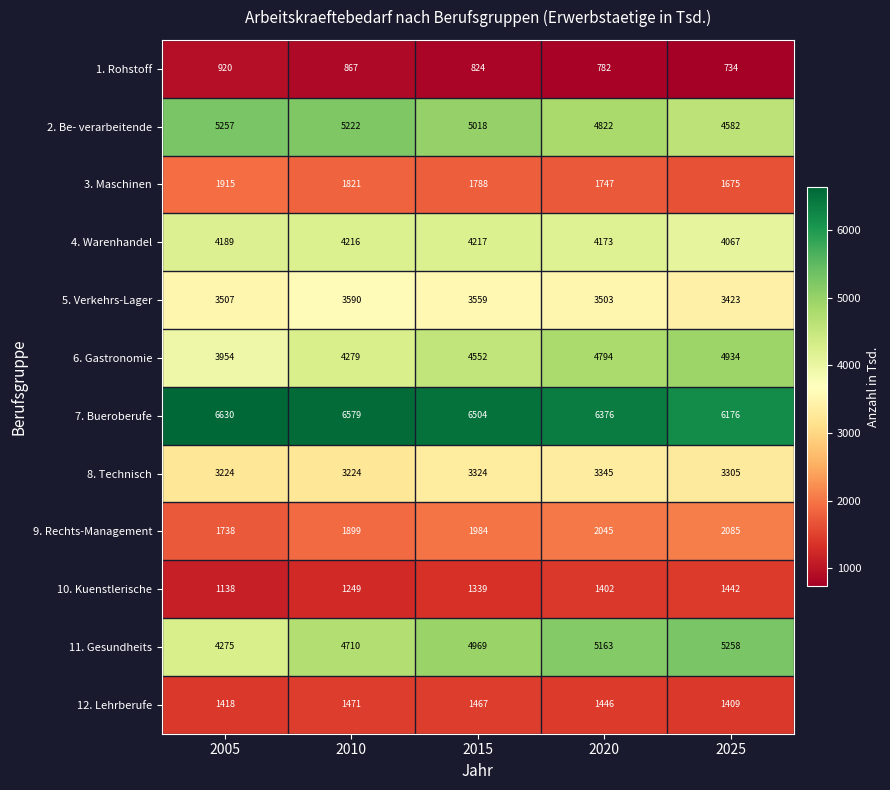

What is the sum of all 12. Lehrberufe values?

7211